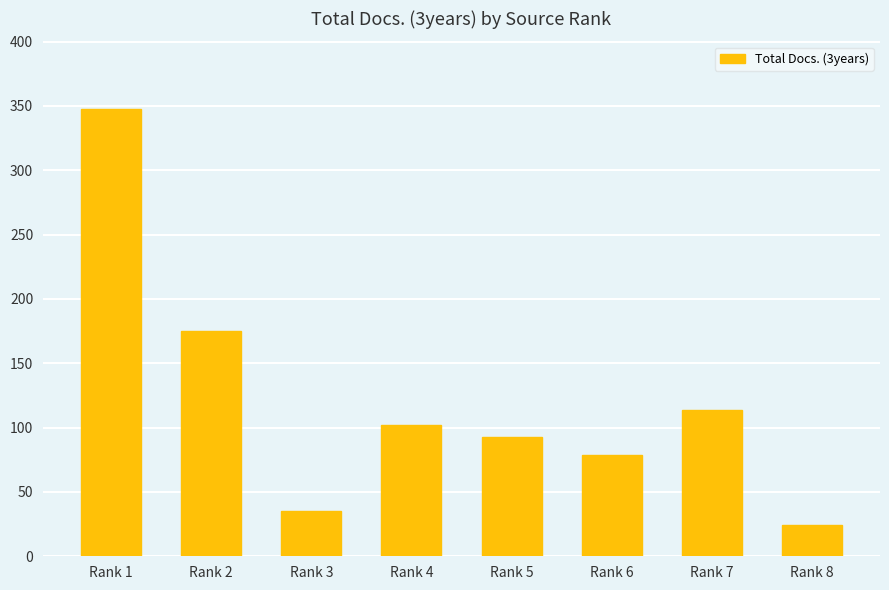

Where is the data nearest to the value 186?

Rank 2